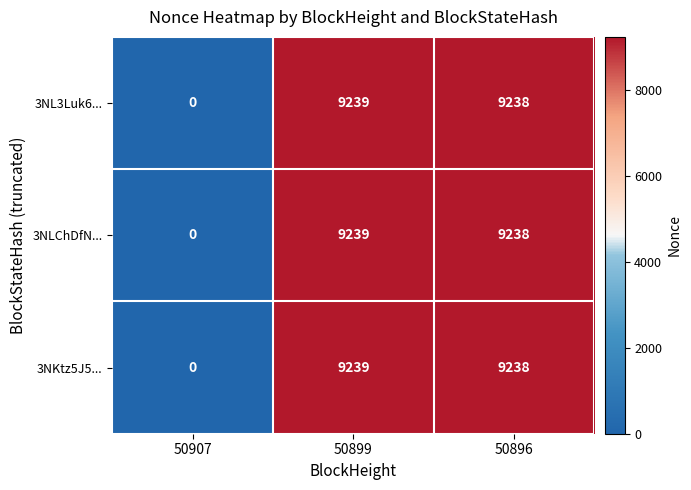

Where is 3NKtz5J5... nearest to the value 4619?

50907